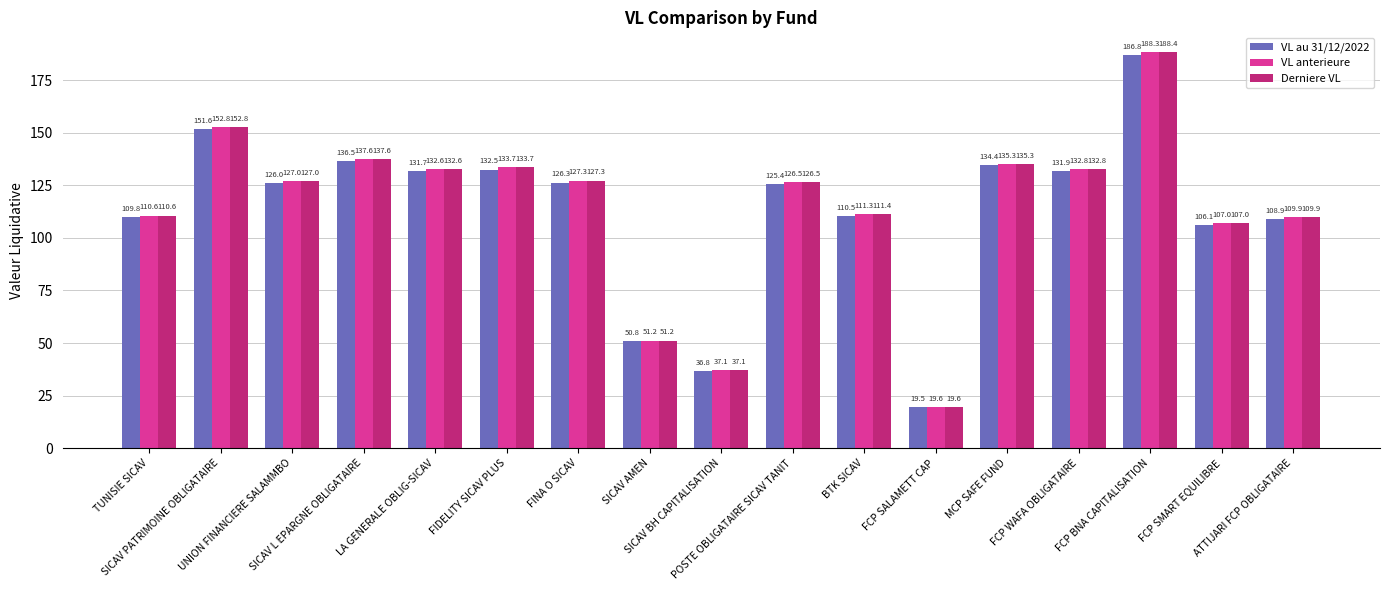

At which label does Derniere VL reach its minimum?

FCP SALAMETT CAP